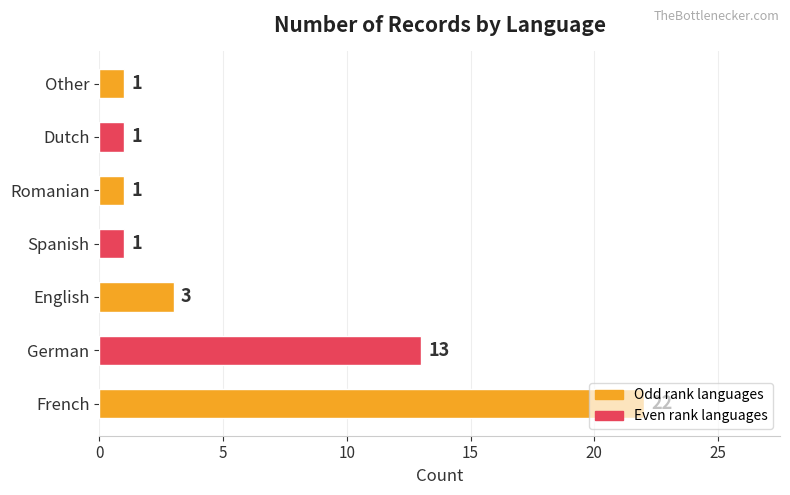

What is the difference between the values at English and French?

19